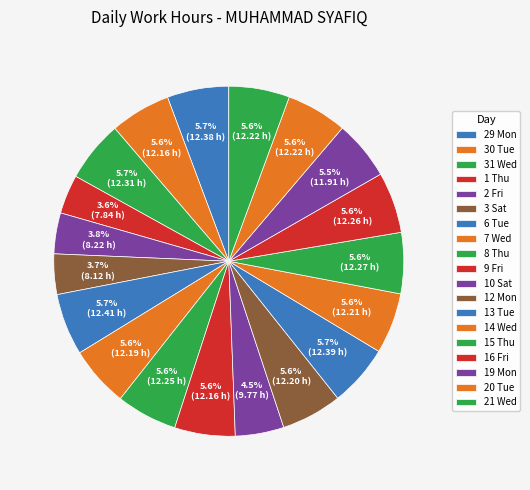

What is the change in value from 10 Sat to 14 Wed?

+2.4